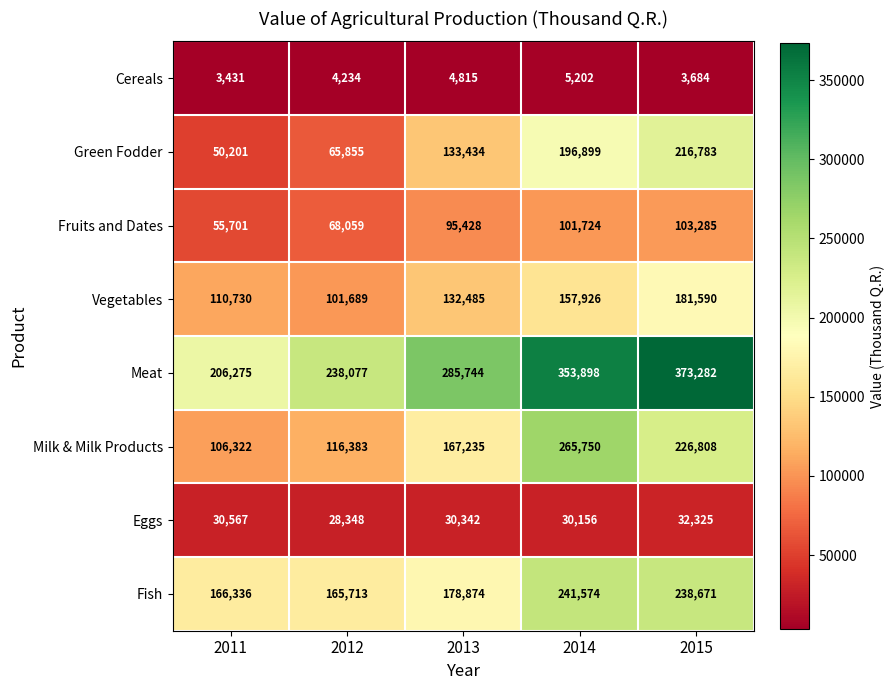

Which series has the largest total across all categories?

Meat